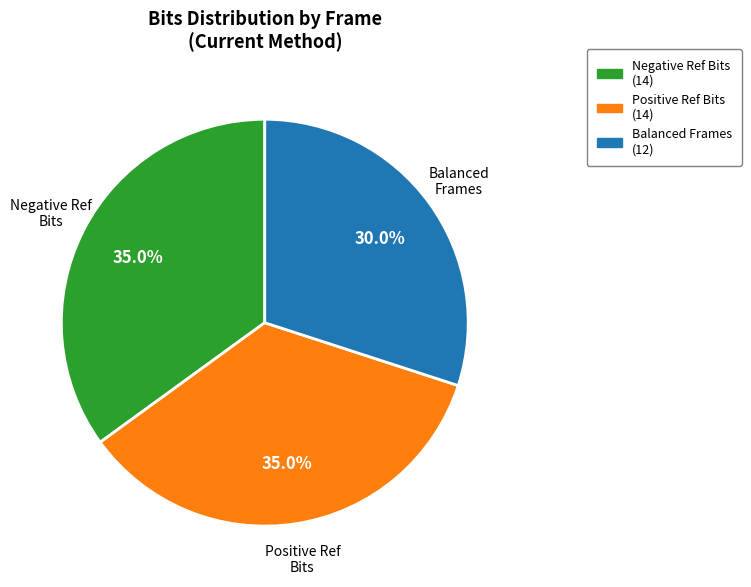

Is there a majority slice in this chart?

No